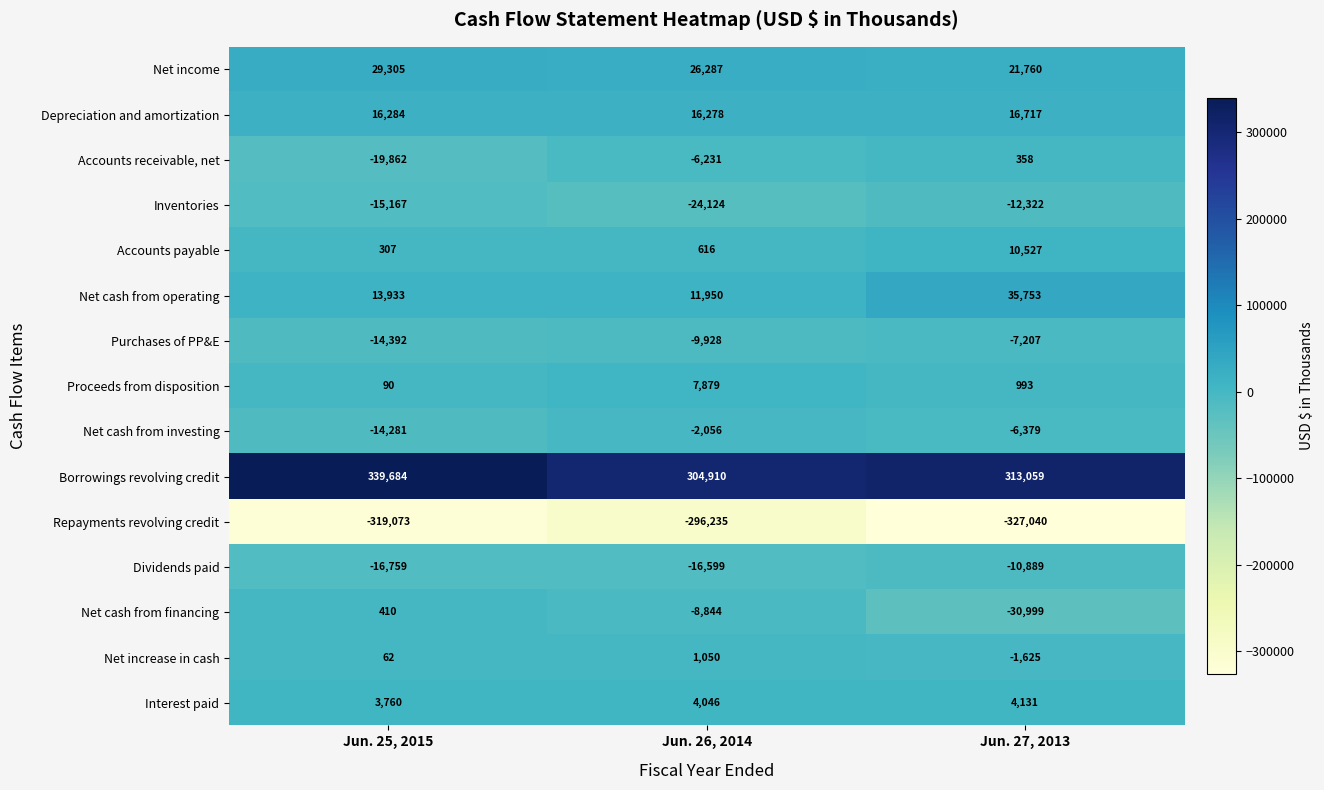

What is the smallest value displayed?

-327040